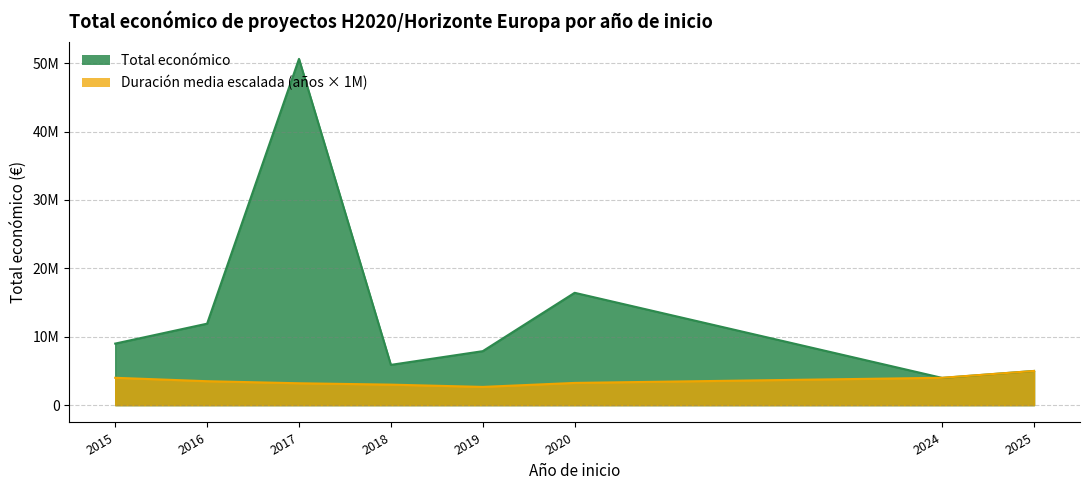

What are all the series names shown in the legend?

Total económico, Duración media escalada (años × 1M)